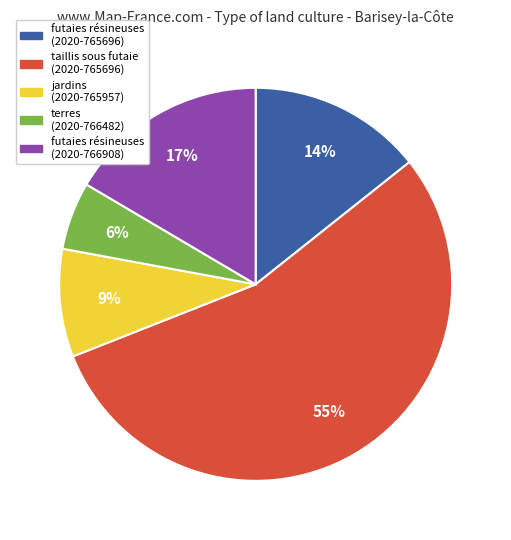

True or false: futaies résineuses (2020-765696) accounts for 14% of the total.

True